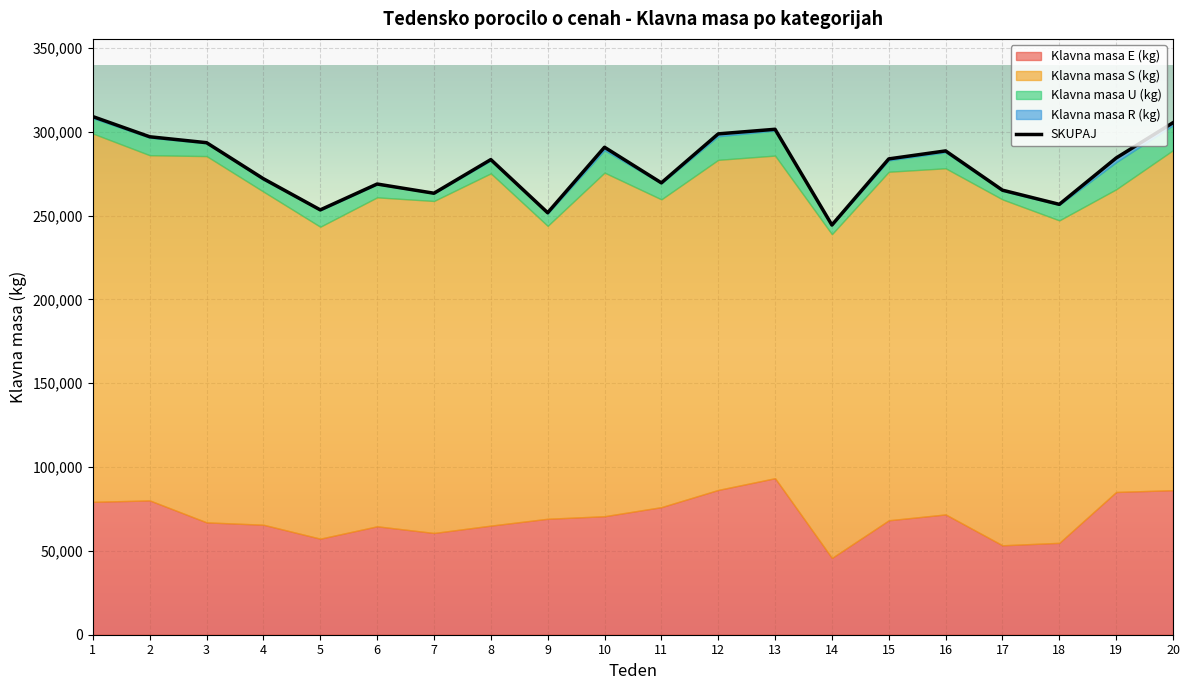

Is it true that Klavna masa U (kg) equals 13164 at 16?

False